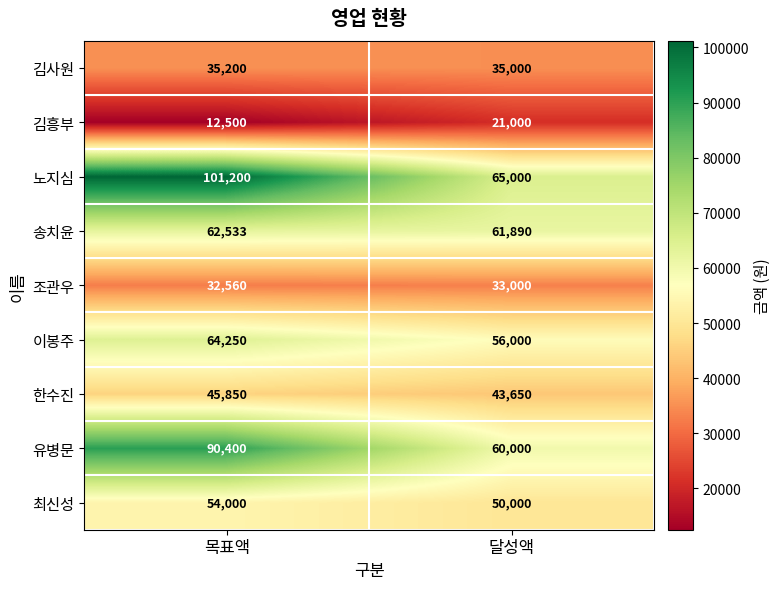

The value of 노지심 at 목표액 is 101200. True or false?

True